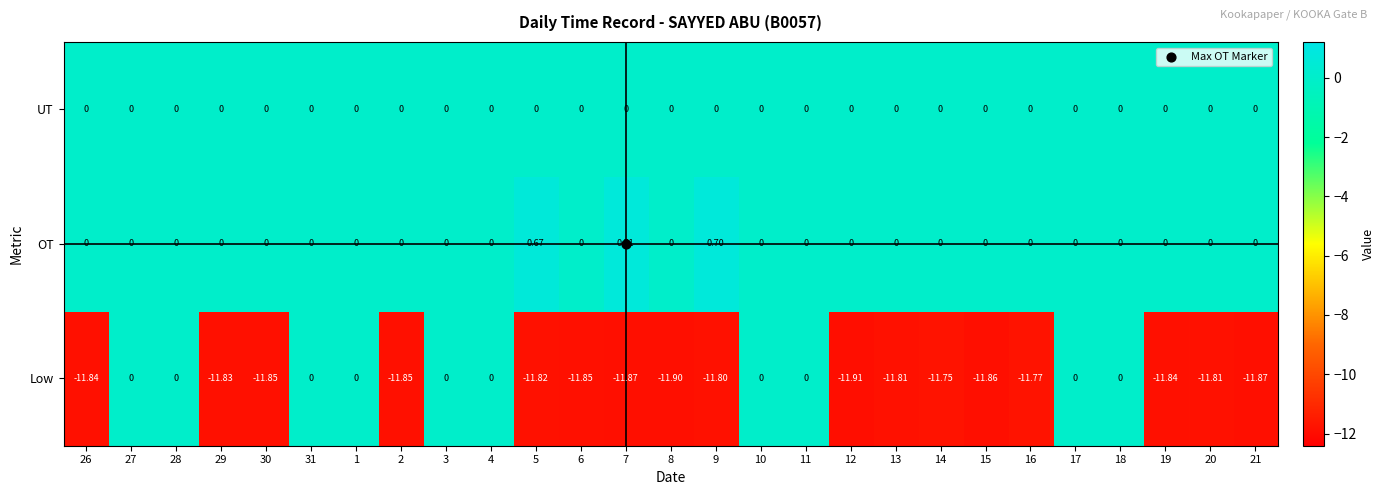

Which series changed the most between 2 and 4?

Low